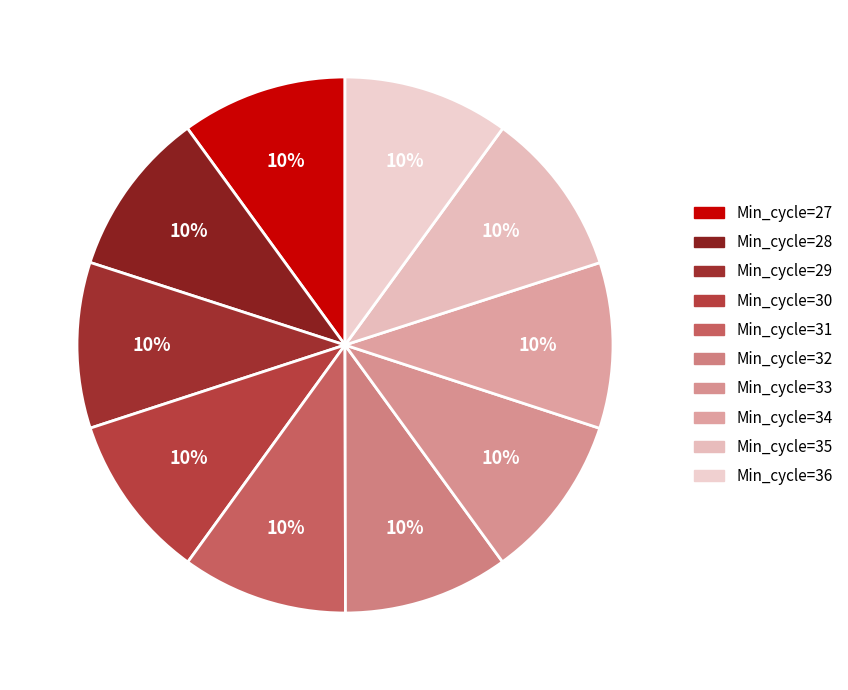

Rank the categories by value from highest to lowest.

36, 28, 35, 29, 27, 31, 34, 30, 32, 33